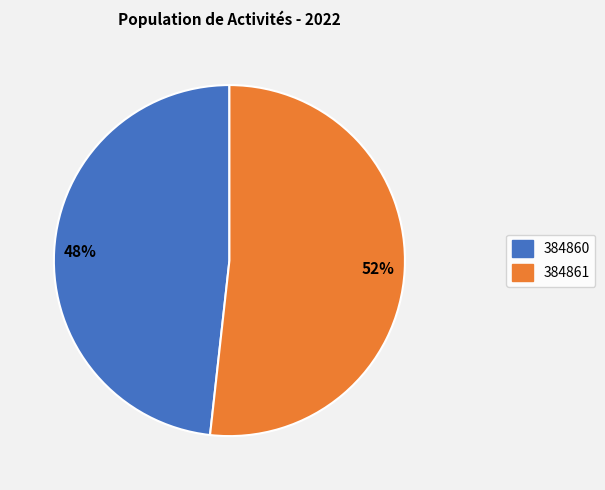

To the nearest percent, what is the difference between the 384861 and 384860 slice percentages?

4%